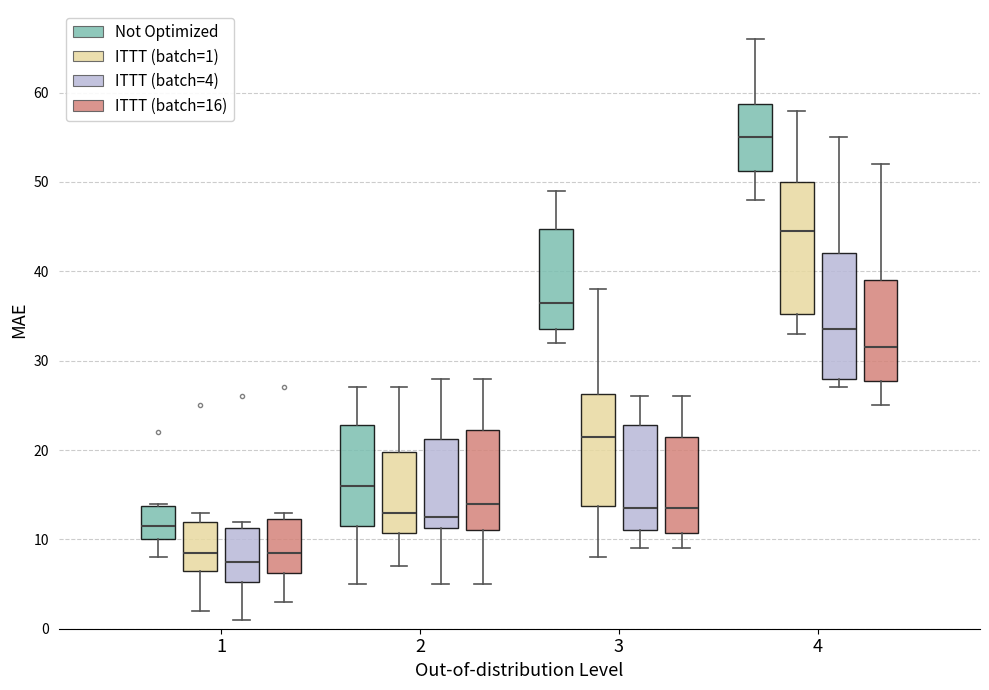

Which box's median line is the lowest?

1 (ITTT (batch=4))